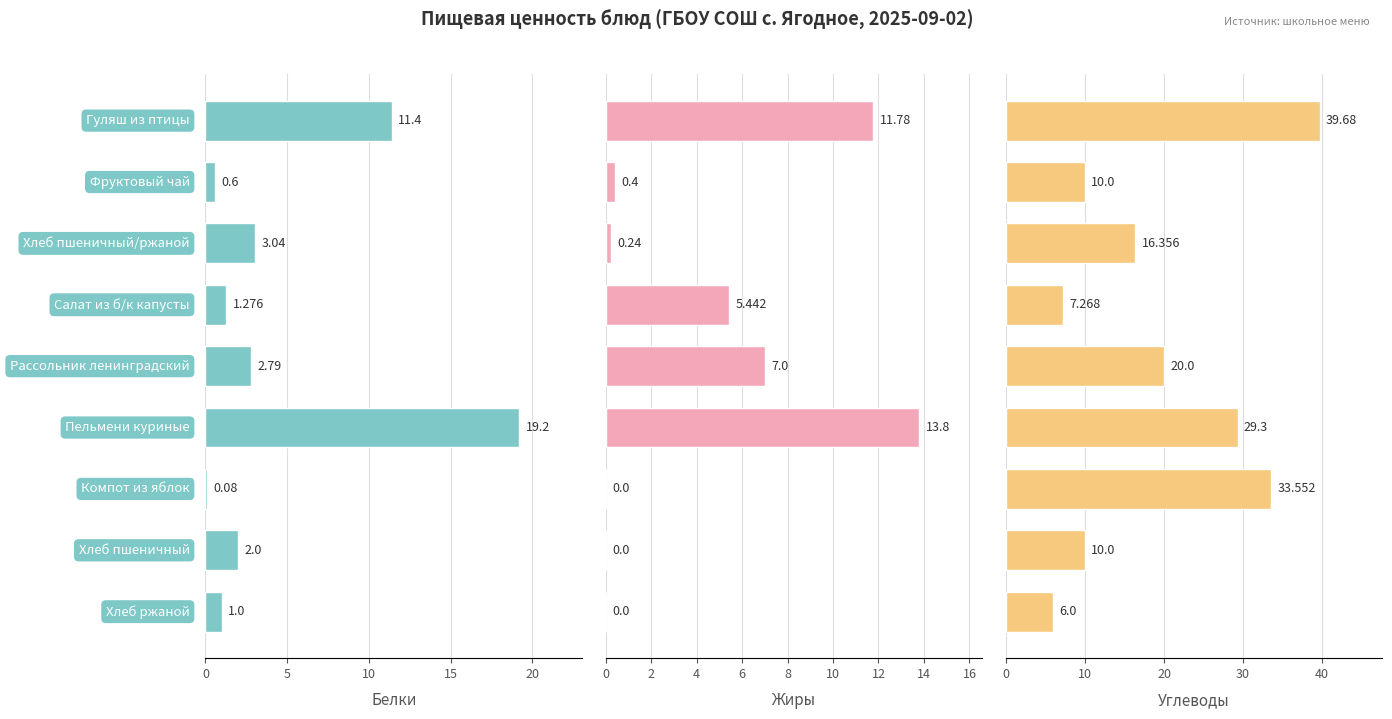

How many values in the Жиры series exceed 0?

6